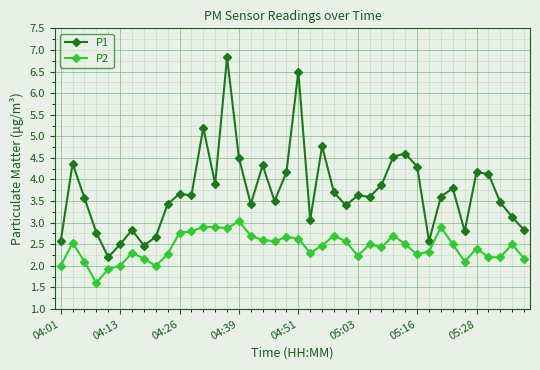

List the series in order of their peak value, highest first.

P1, P2